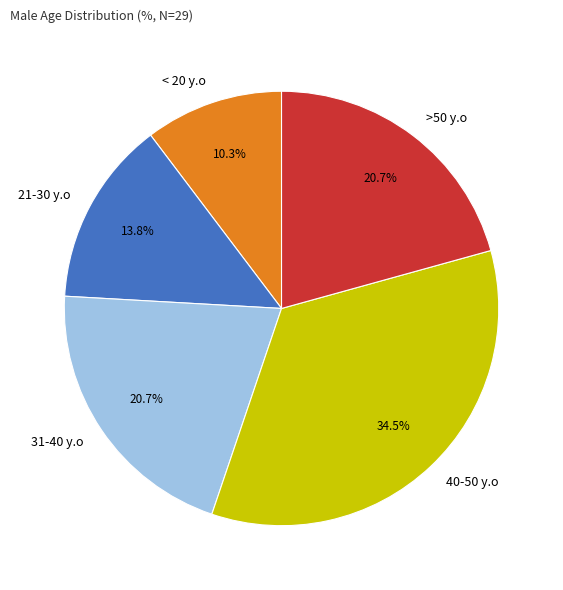

What is the ratio of the value at 40-50 y.o to the value at 31-40 y.o?

1.7